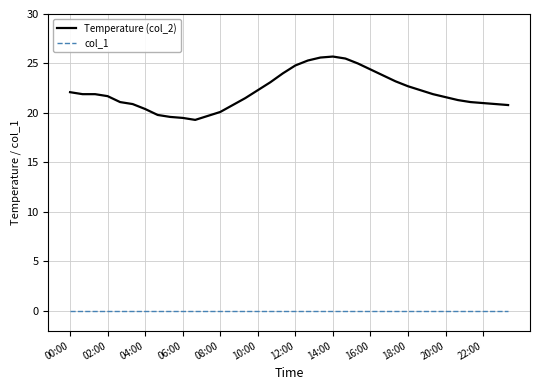

What is the greatest value displayed?

25.7